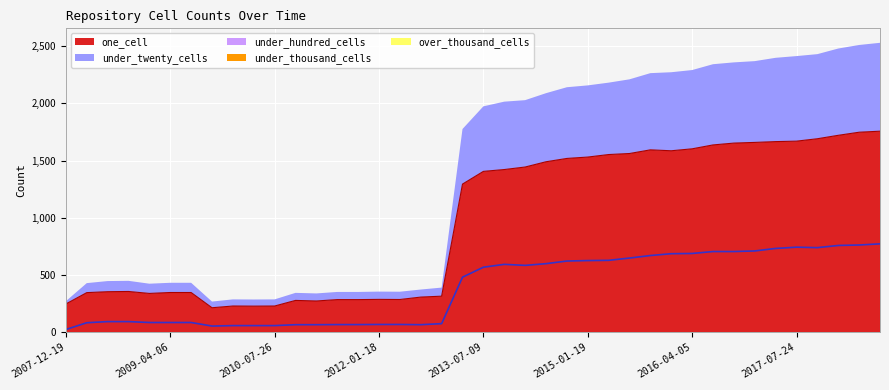

The over_thousand_cells series shows 0 at 2010-04-01. True or false?

True